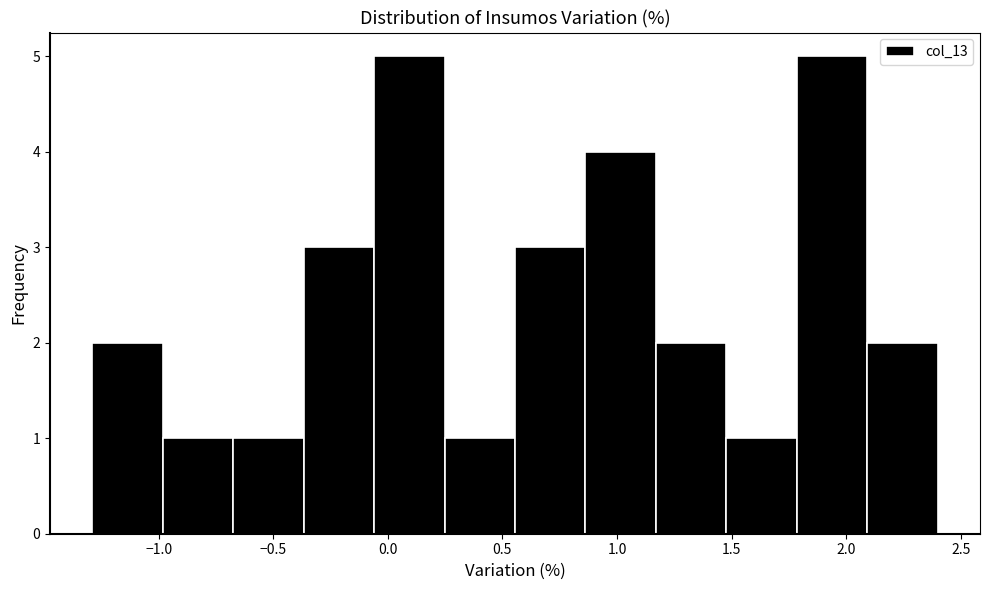

Reading left to right, list every bar in this chart as the range it spans on the x-axis followed by its height. Neither the bar edges nor the heights are printed on the chart, so give them approximately, as read against the axes.

-1.30 to -1.00: 2
-1.00 to -0.65: 1
-0.65 to -0.35: 1
-0.35 to -0.05: 3
-0.05 to 0.25: 5
0.25 to 0.55: 1
0.55 to 0.85: 3
0.85 to 1.15: 4
1.15 to 1.50: 2
1.50 to 1.80: 1
1.80 to 2.10: 5
2.10 to 2.40: 2